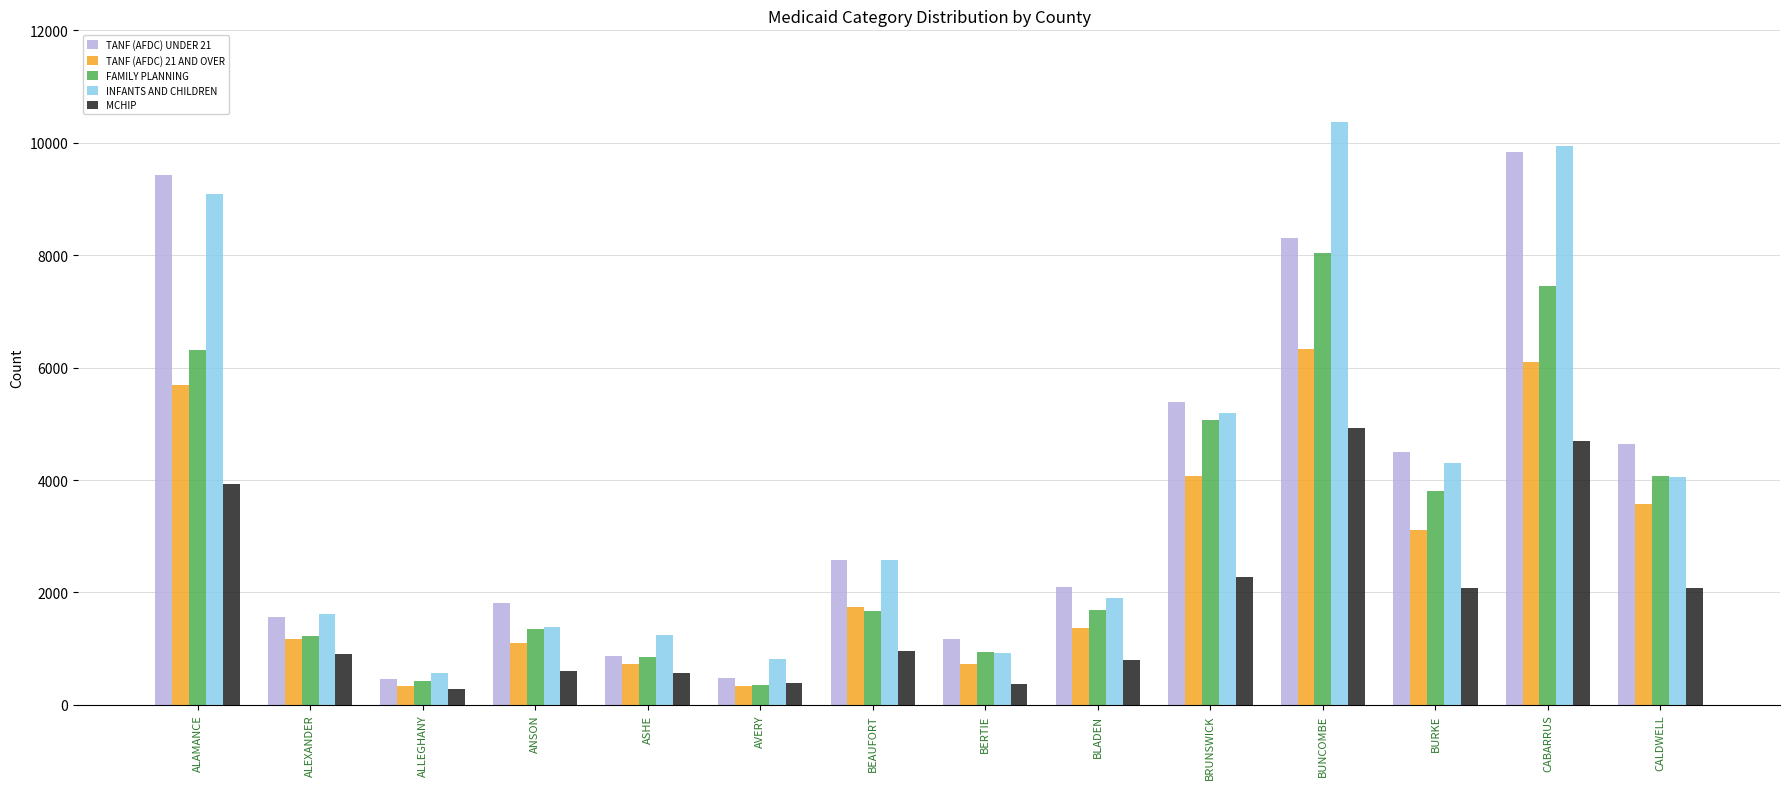

What is the total value across all series at BUNCOMBE?

37983